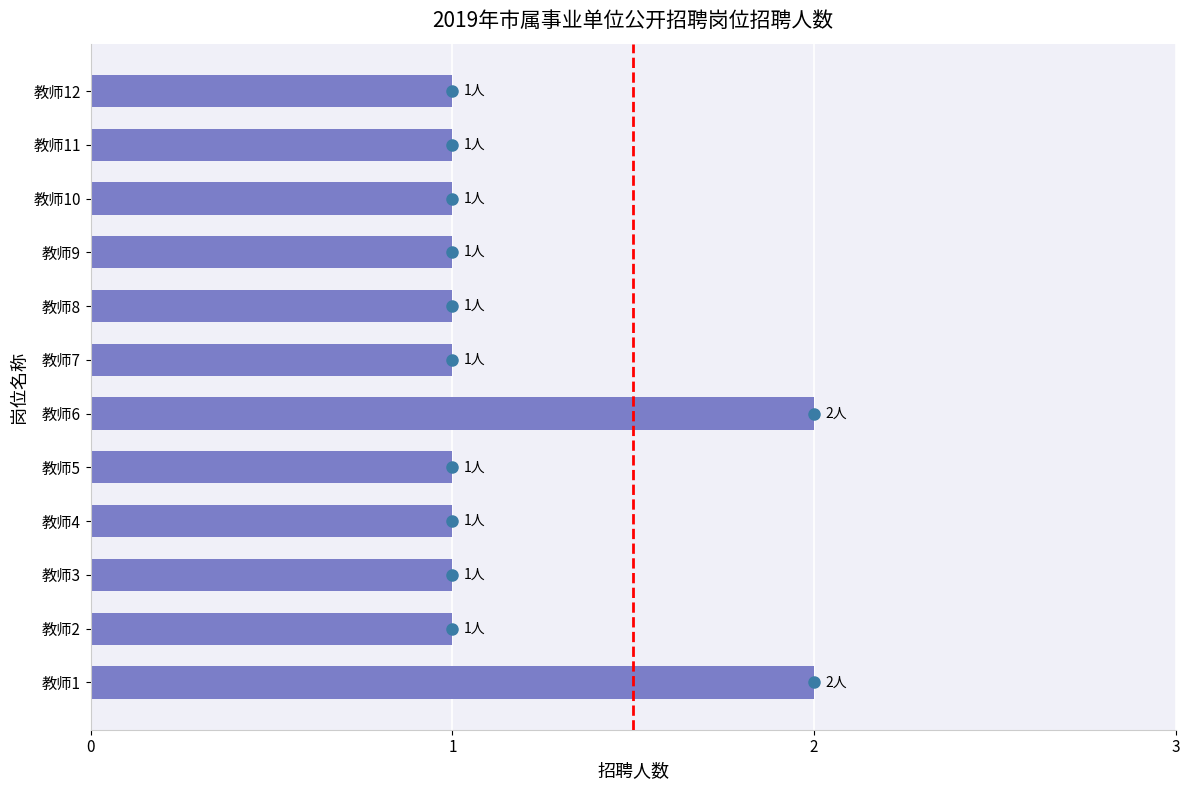

Reading bottom to top, extract all data points from this chart.

2	1	1	1	1	2	1	1	1	1	1	1